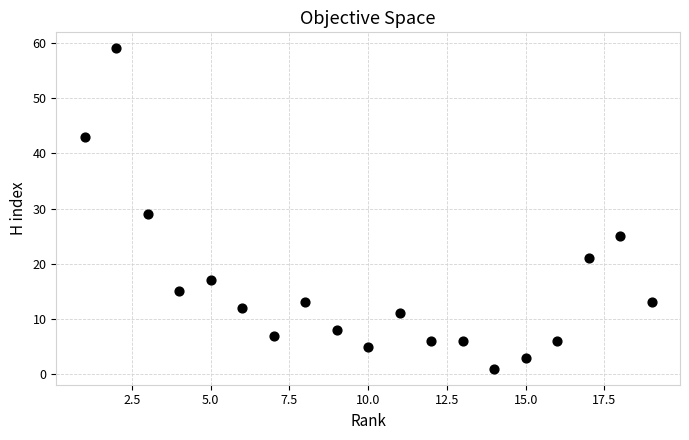

What Y value in the scatter plot is closest to 30?

29